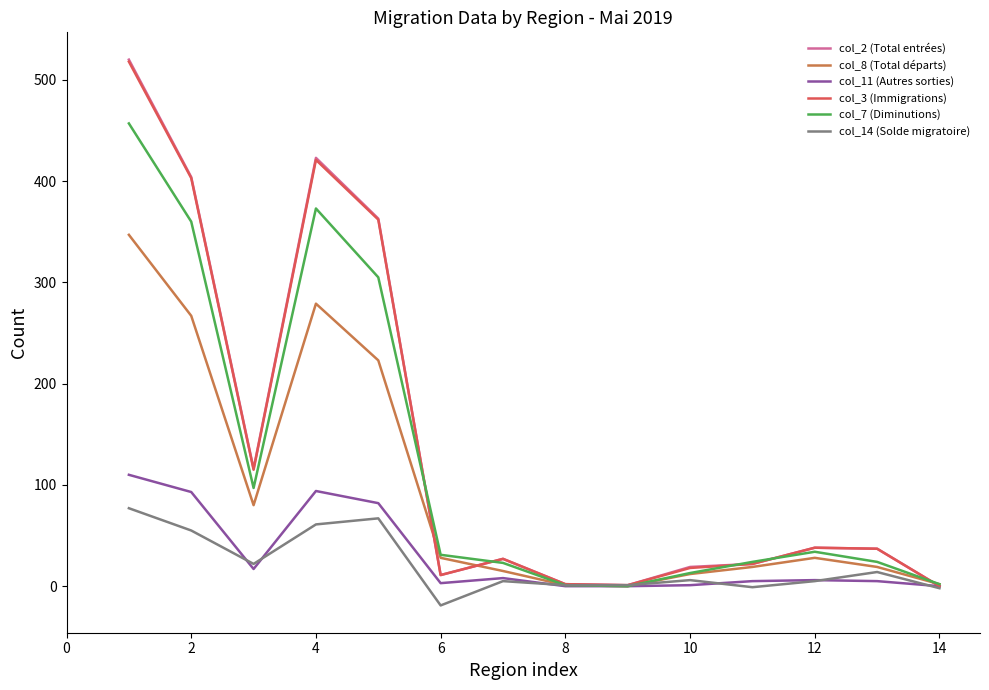

Which series has the widest spread of values?

col_2 (Total entrées)